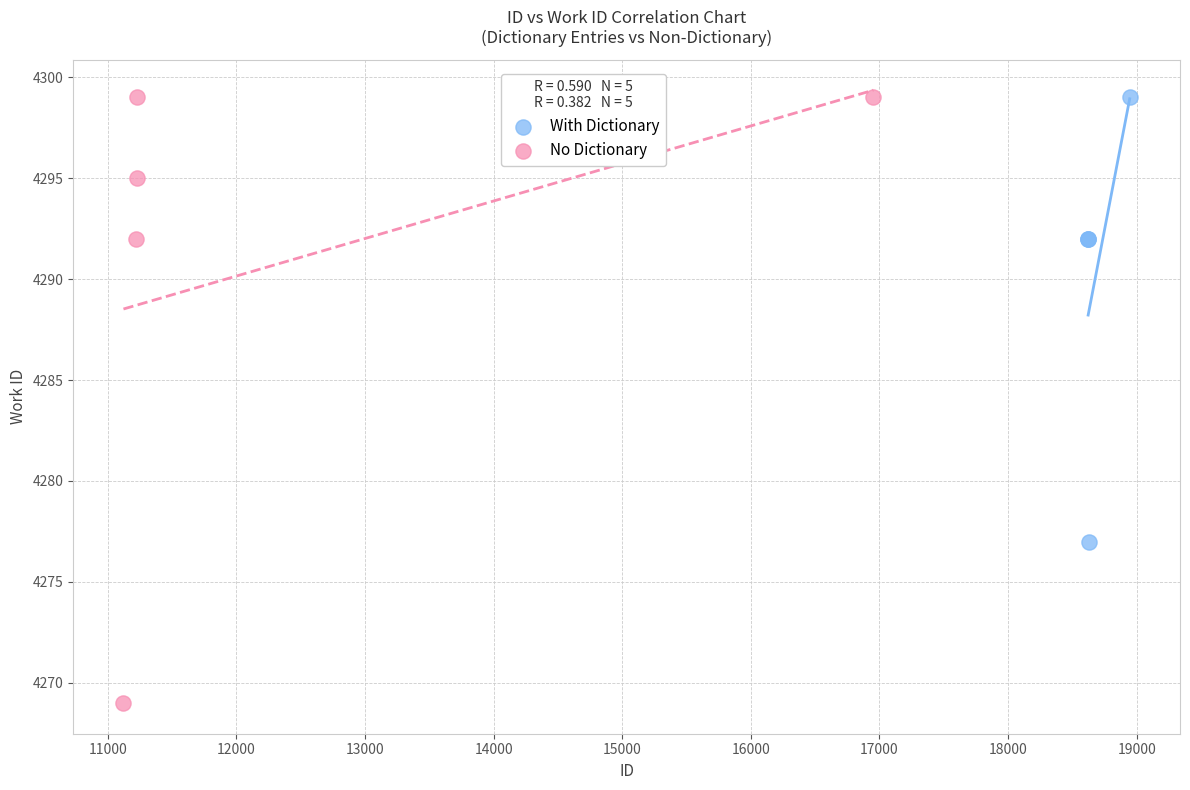

Which series has the widest spread of Y values?

No Dictionary